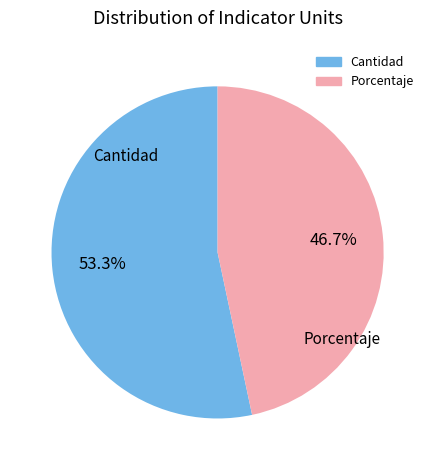

Which has a higher value, Porcentaje or Cantidad?

Cantidad